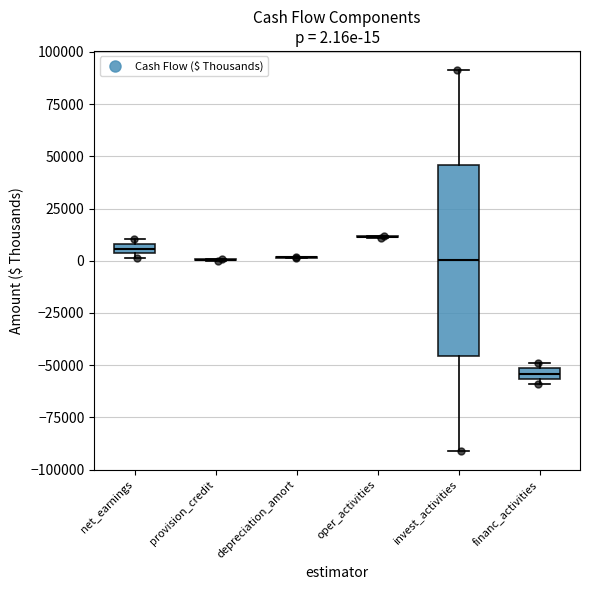

Comparing the boxes themselves (not the whiskers), which one is the tallest?

invest_activities